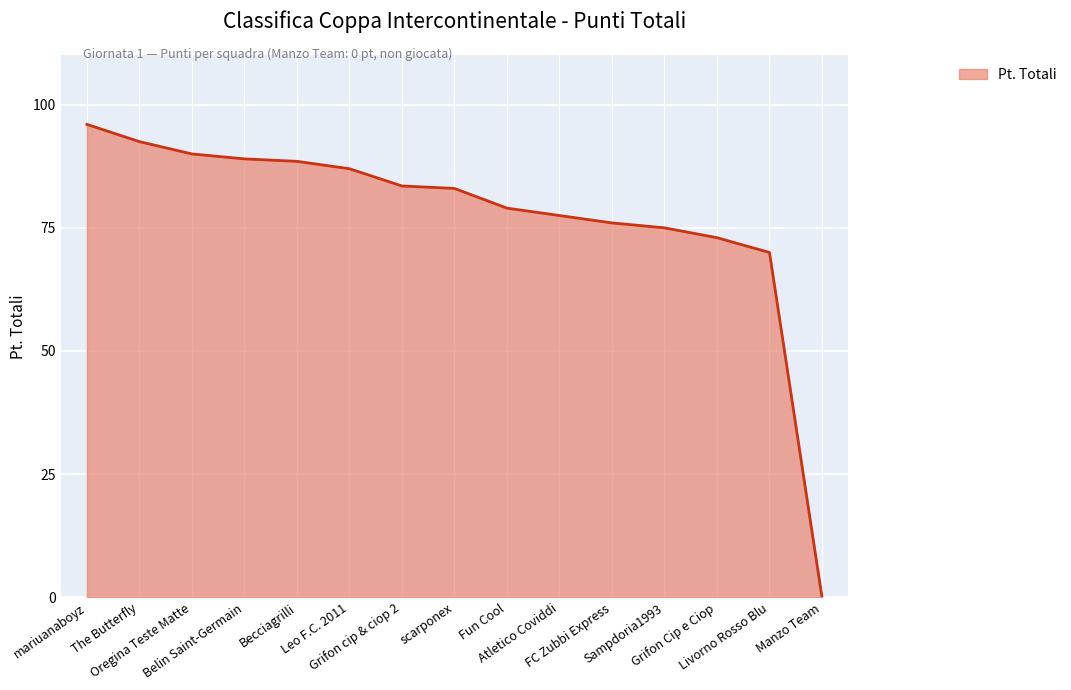

What is the greatest value displayed?

96.0